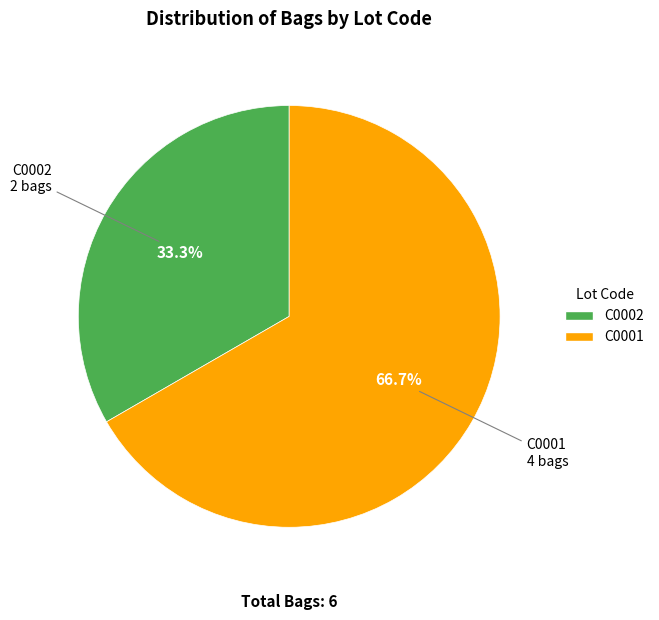

Between C0001 and C0002, which is larger?

C0001